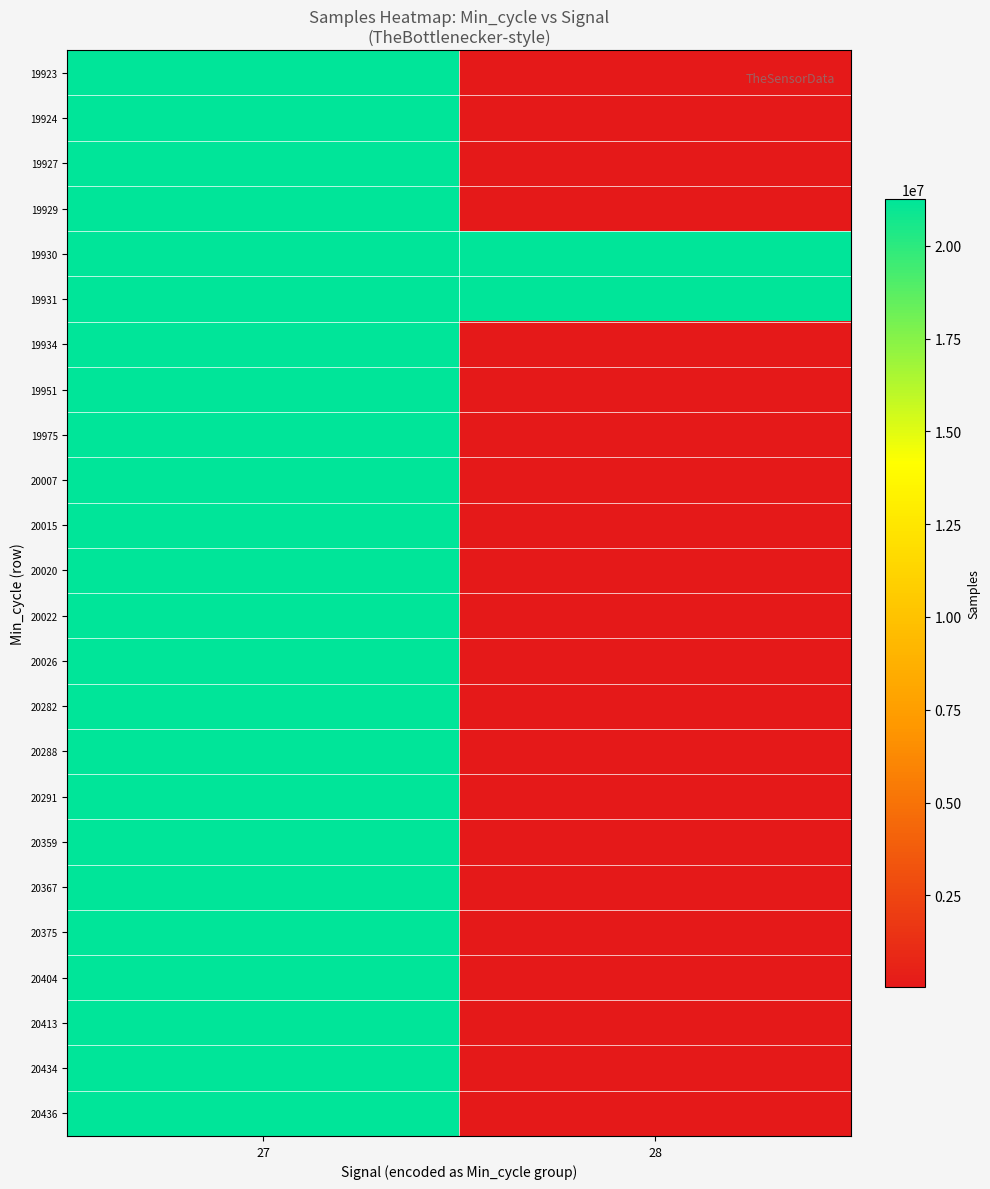

Reading left to right, extract all data points from this chart.

19923: 27=21254971	28=19930
19924: 27=21258787	28=20015
19927: 27=21259620	28=19927
19929: 27=21246344	28=19929
19930: 27=21249219	28=21260732
19931: 27=21258679	28=21248427
19934: 27=21257004	28=19934
19951: 27=21249107	28=19951
19975: 27=21248950	28=19975
20007: 27=21250819	28=20007
20015: 27=21247528	28=20015
20020: 27=21252081	28=20020
20022: 27=21254268	28=20022
20026: 27=21263224	28=20026
20282: 27=21260732	28=20282
20288: 27=21262472	28=20288
20291: 27=21254283	28=20291
20359: 27=21247246	28=20359
20367: 27=21263274	28=20367
20375: 27=21250025	28=20375
20404: 27=21249221	28=20404
20413: 27=21255239	28=20413
20434: 27=21265808	28=20434
20436: 27=21254086	28=20436